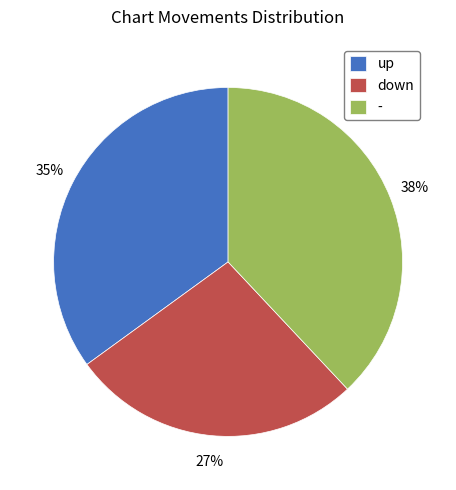

How many segments does this pie chart have?

3